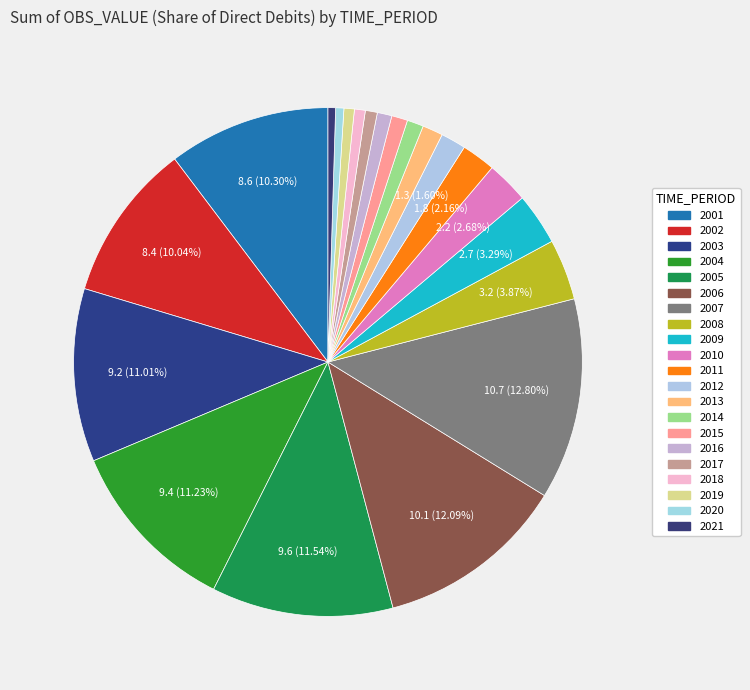

To the nearest percent, what percentage of the pie is 2015?

1%